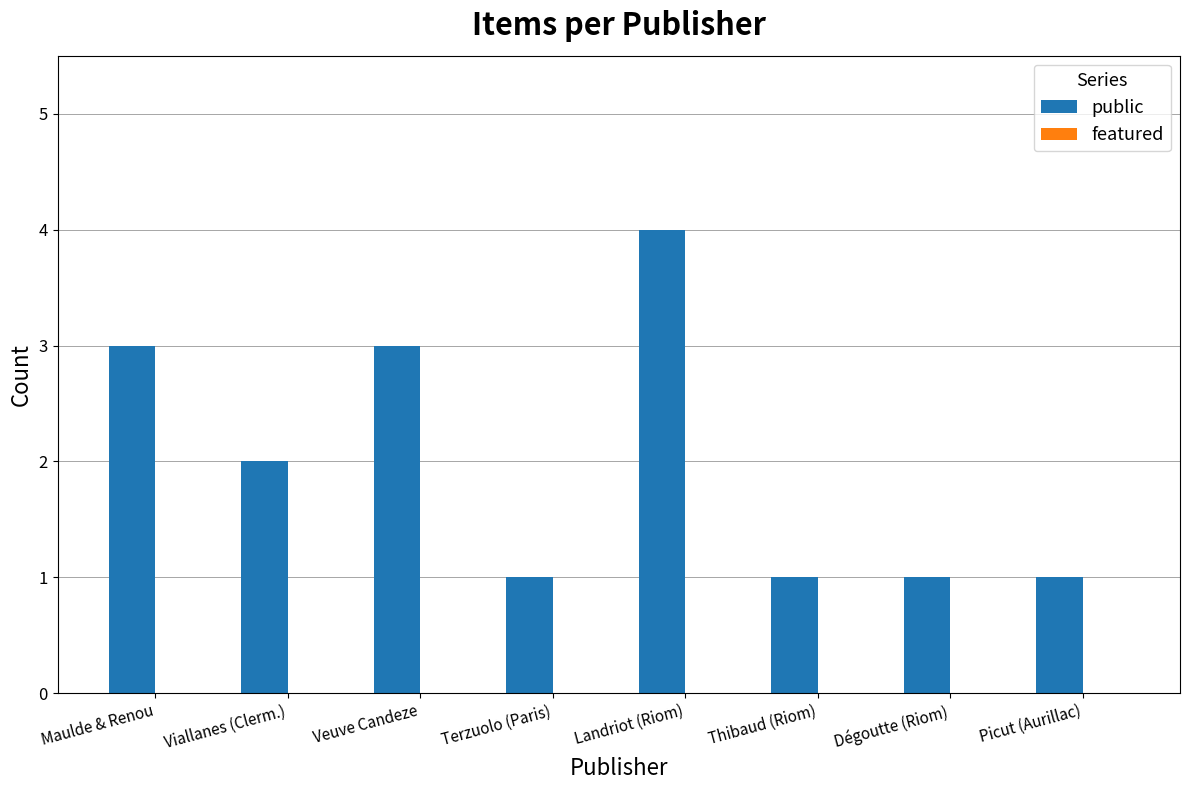

The value at Terzuolo (Paris) is 1. True or false?

True